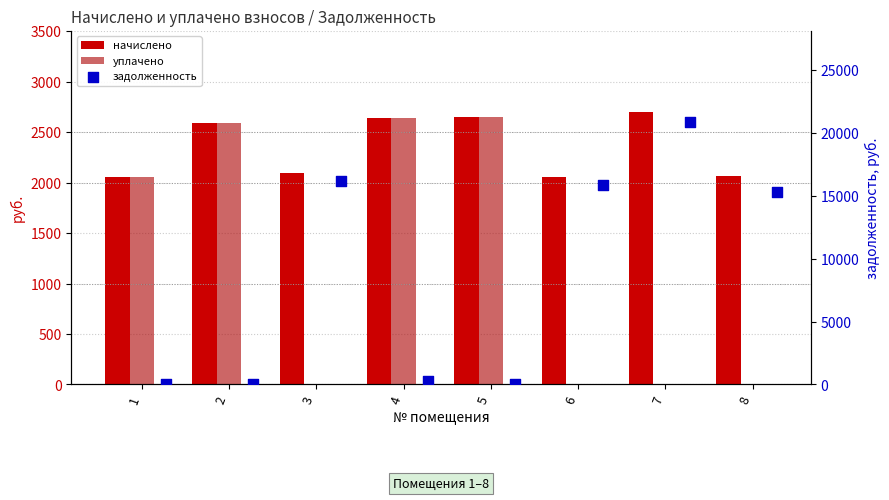

At which category is the sum across all series the highest?

7